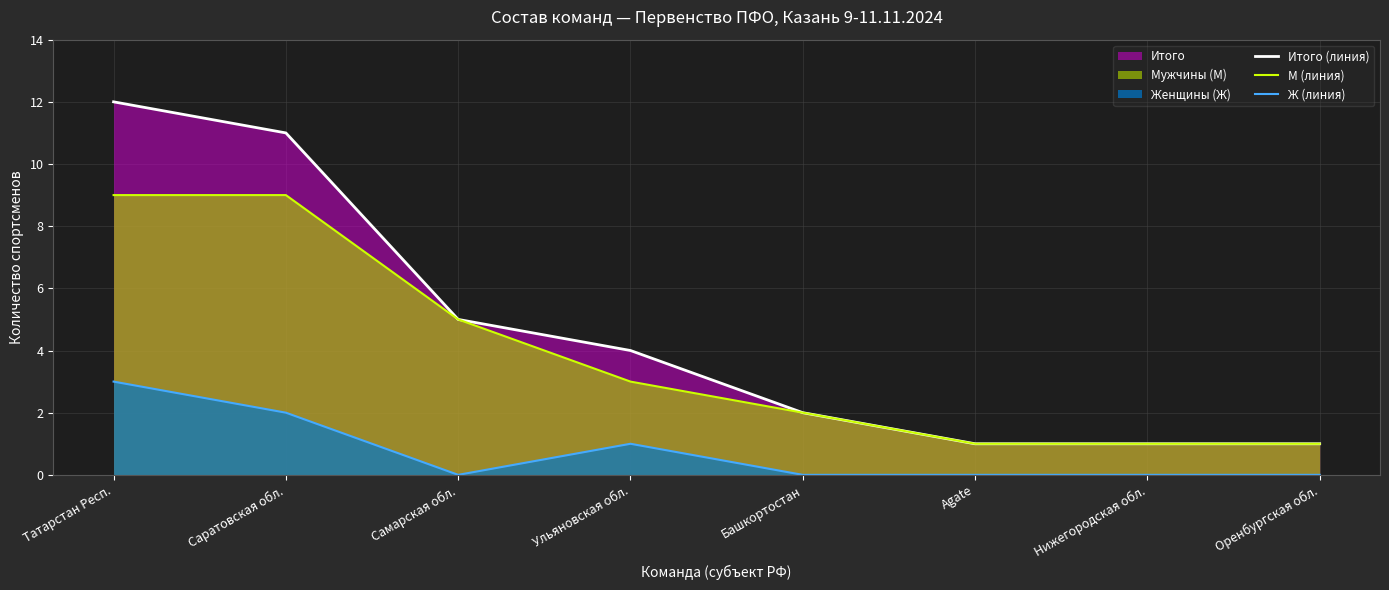

Reading right to left, what are all the values shown in this chart?

Итого (линия): Оренбургская обл.=1	Нижегородская обл.=1	Agate=1	Башкортостан=2	Ульяновская обл.=4	Самарская обл.=5	Саратовская обл.=11	Татарстан Респ.=12
М (линия): Оренбургская обл.=1	Нижегородская обл.=1	Agate=1	Башкортостан=2	Ульяновская обл.=3	Самарская обл.=5	Саратовская обл.=9	Татарстан Респ.=9
Ж (линия): Оренбургская обл.=0	Нижегородская обл.=0	Agate=0	Башкортостан=0	Ульяновская обл.=1	Самарская обл.=0	Саратовская обл.=2	Татарстан Респ.=3